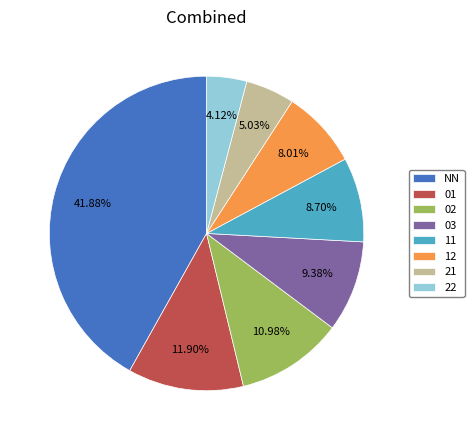

Which slice is the smallest?

22